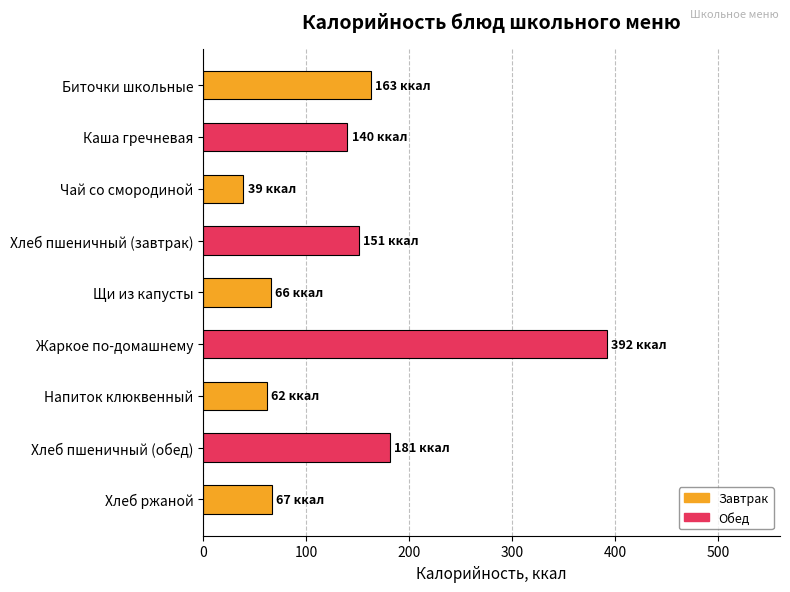

What is the sum of all values?

1261